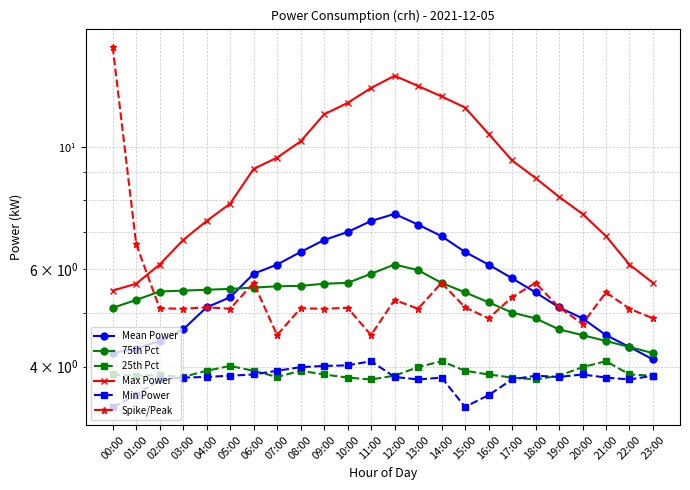

What is the label of the 10th point from the left?

09:00